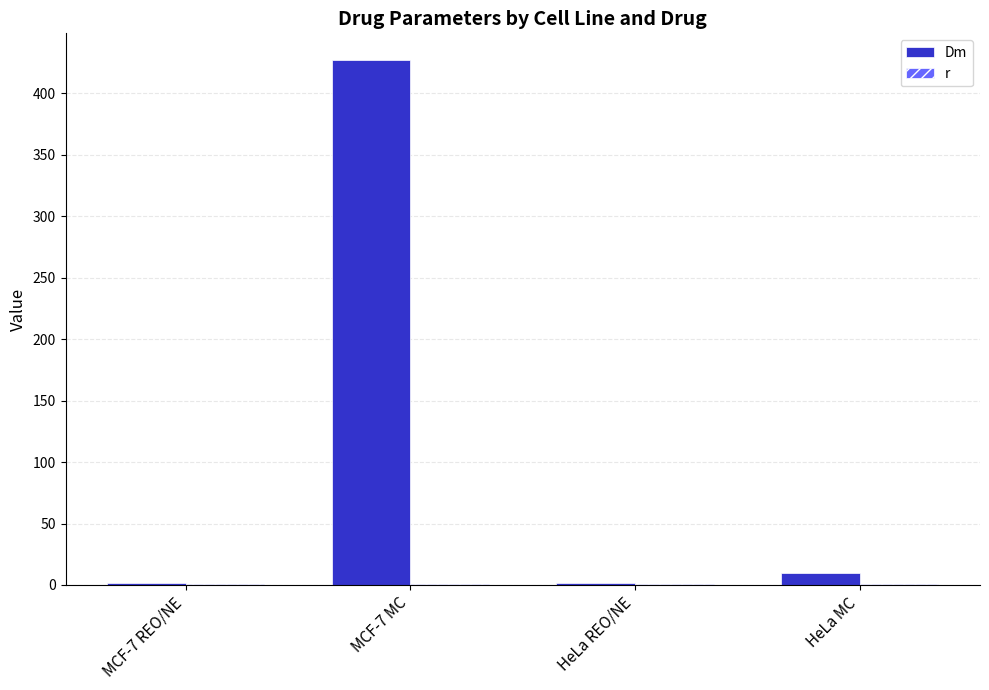

What is the sum of all Dm values?

440.5